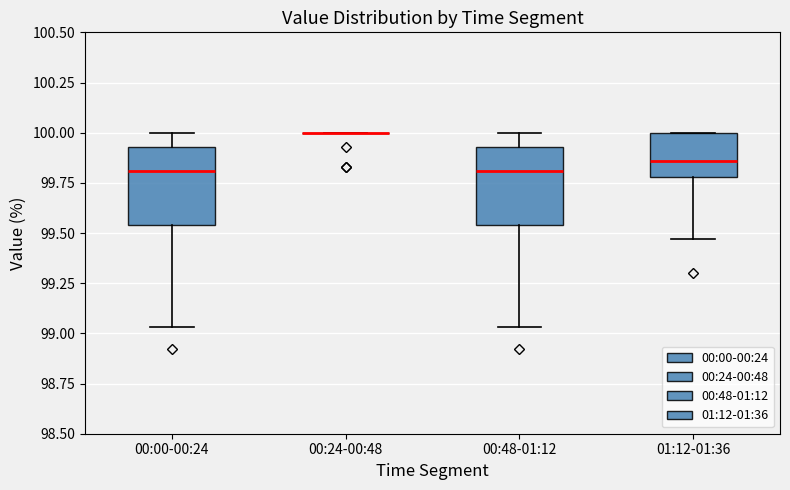

Reading left to right, read every box against the y-axis: the position of its median line, the range the box covers, and the ends of its whiskers. The values are not printed on the chart, so give them approximately, as read against the axis.

00:00-00:24: median 99.80, box 99.55 to 99.95, whiskers 99.05 to 100.00
00:24-00:48: box collapsed to a line at 100.00, whiskers 100.00 to 100.00
00:48-01:12: median 99.80, box 99.55 to 99.95, whiskers 99.05 to 100.00
01:12-01:36: median 99.85, box 99.80 to 100.00, whiskers 99.45 to 100.00